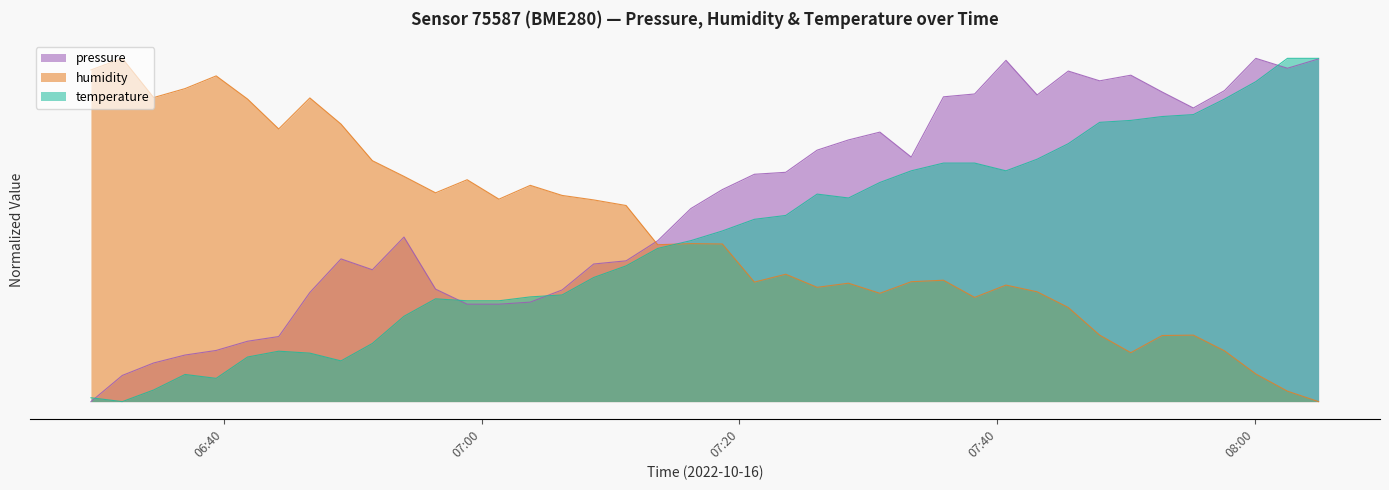

What are all the series names shown in the legend?

pressure, humidity, temperature